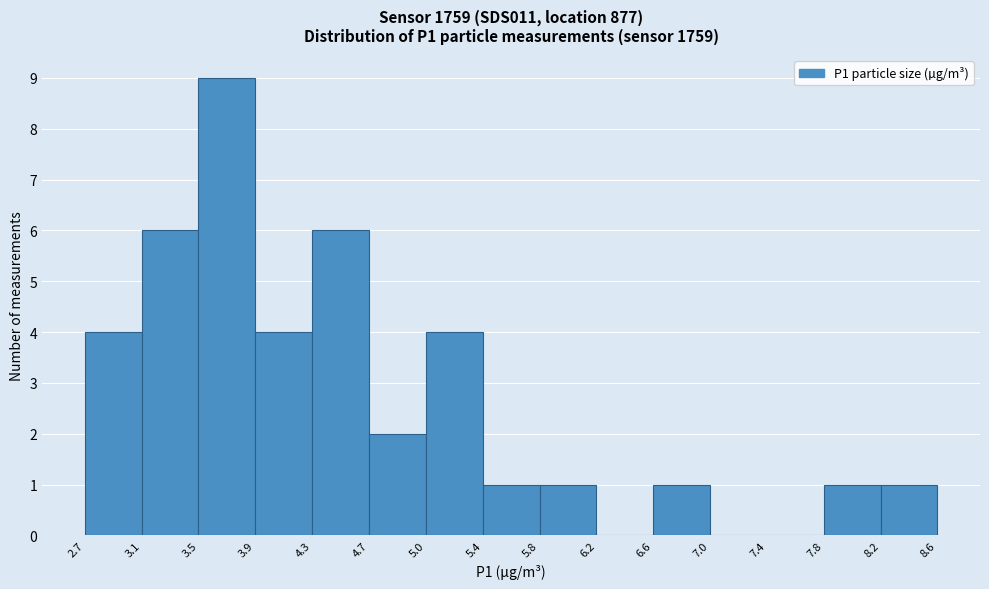

Over which range of the x-axis is the bar tallest?

3.5 to 3.9